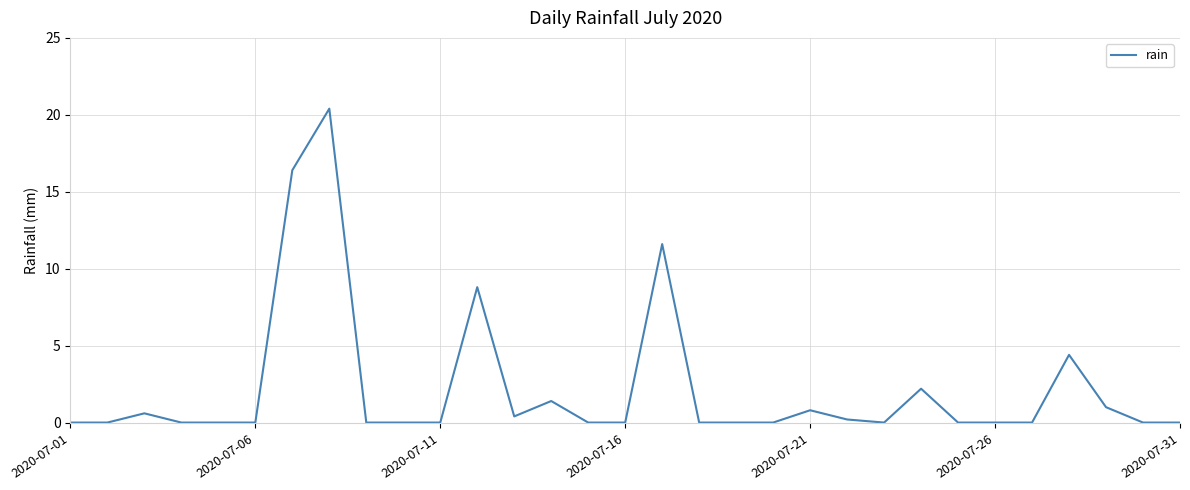

How many distinct data groups are displayed?

1